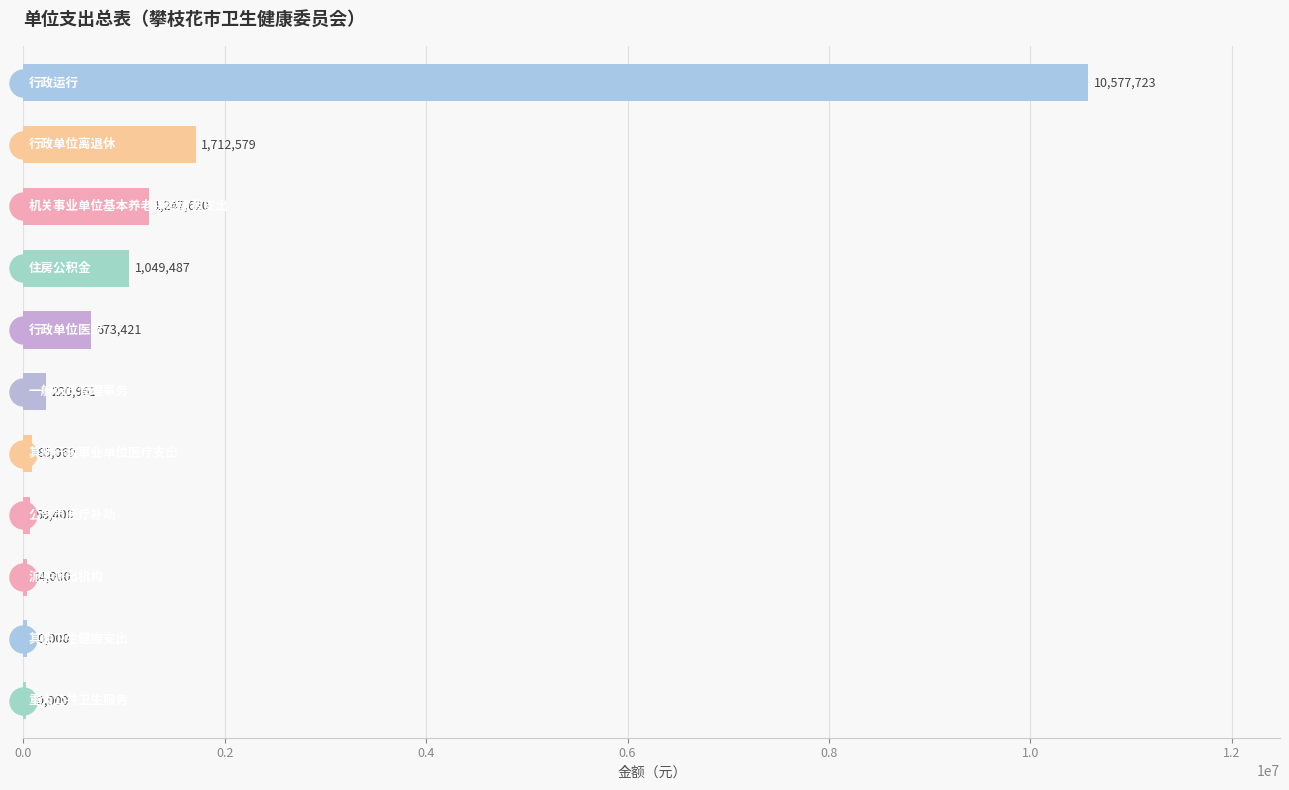

What is the greatest value displayed?

10577723.0